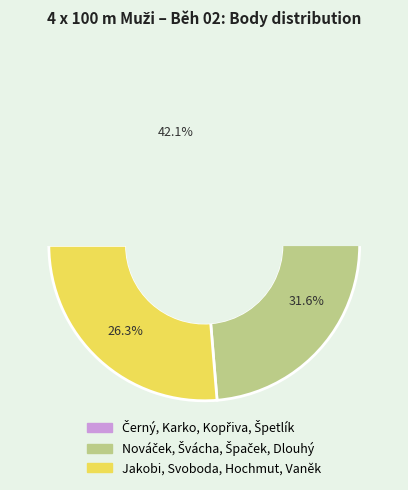

To the nearest percent, what portion does Nováček, Švácha, Špaček, Dlouhý represent?

32%